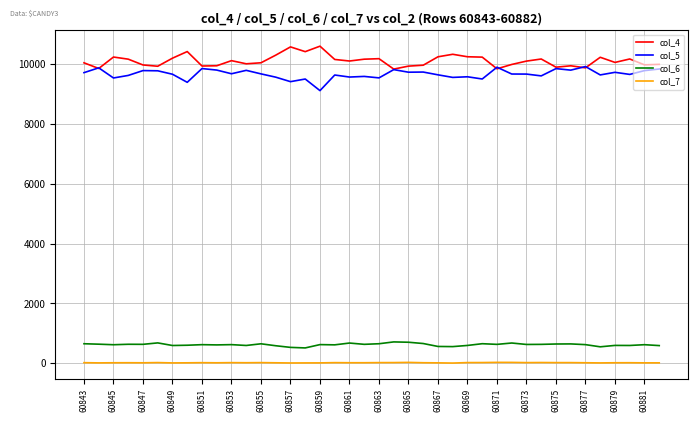

Rank the series by their maximum value, from lowest to highest.

col_7, col_6, col_5, col_4